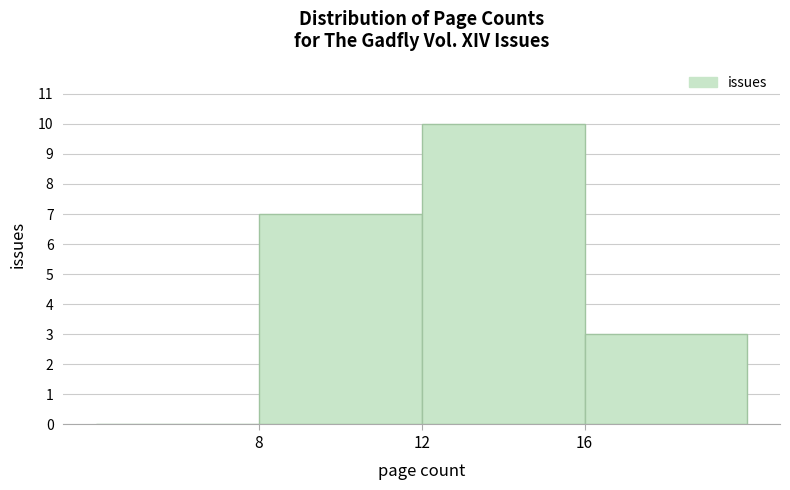

How tall is the bar that spans 16 to 20 on the x-axis? The values are not printed on the chart, so give them approximately, as read against the axis.

3